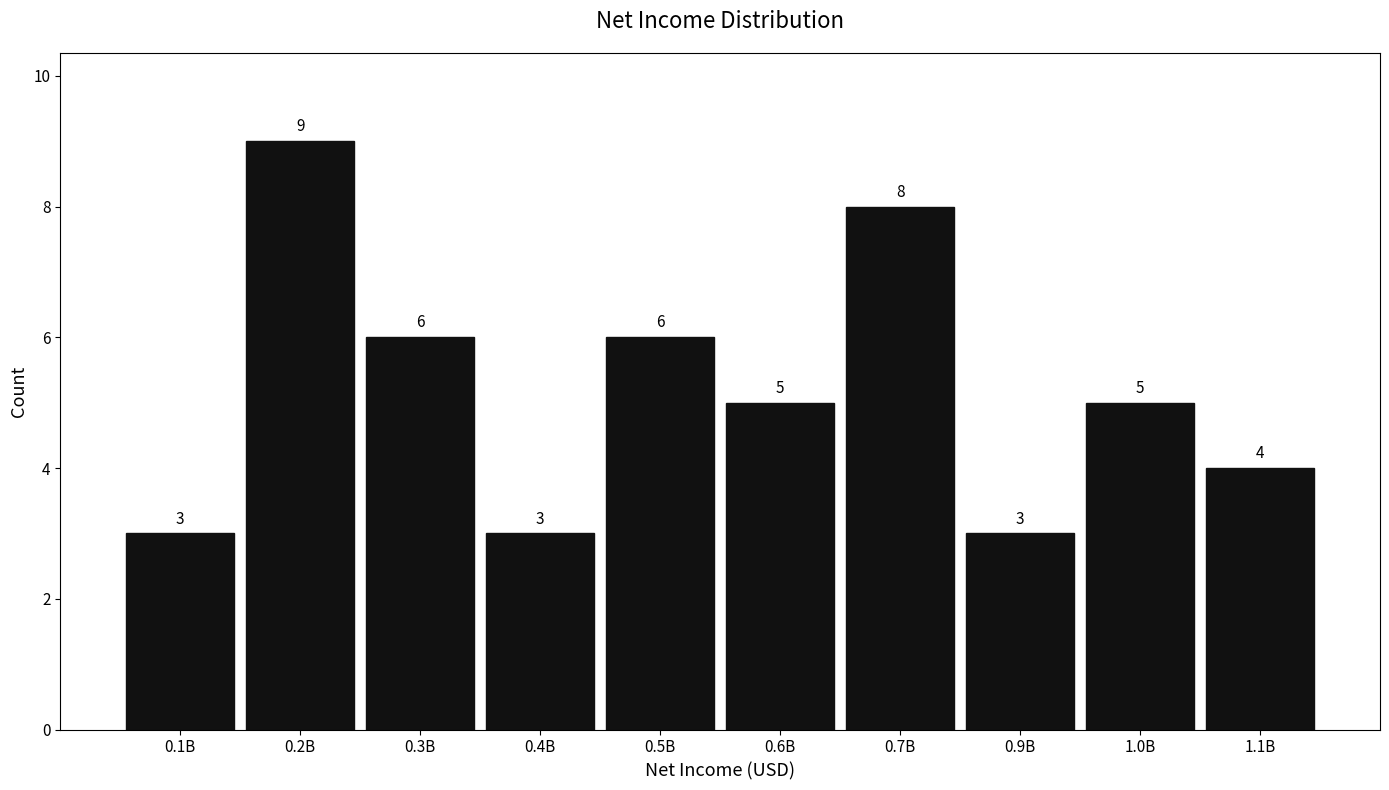

Reading right to left, list all the values displayed in this chart.

1.1B=4	1.0B=5	0.9B=3	0.7B=8	0.6B=5	0.5B=6	0.4B=3	0.3B=6	0.2B=9	0.1B=3